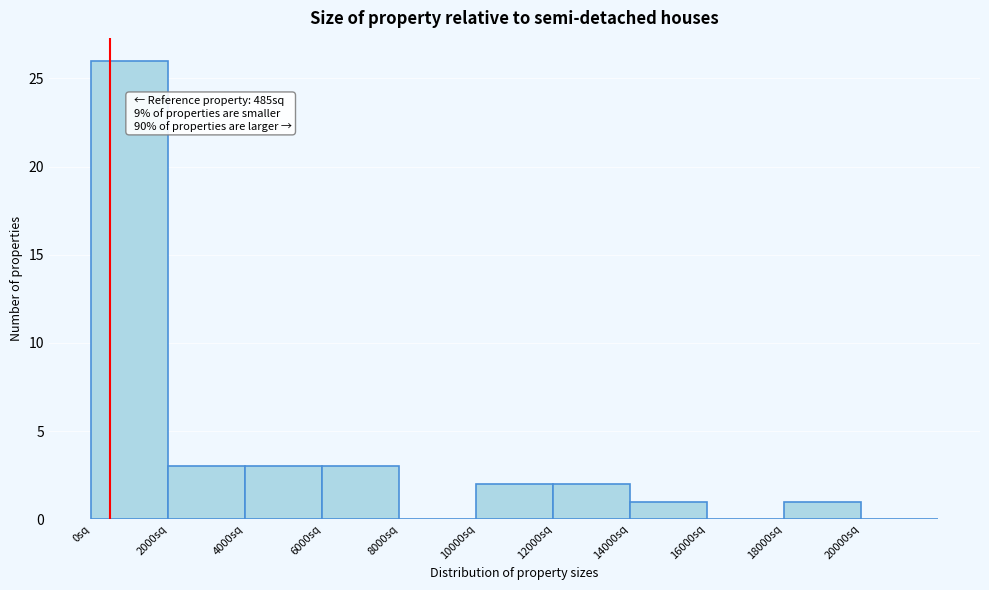

Which range on the x-axis has the tallest bar?

0 to 2000